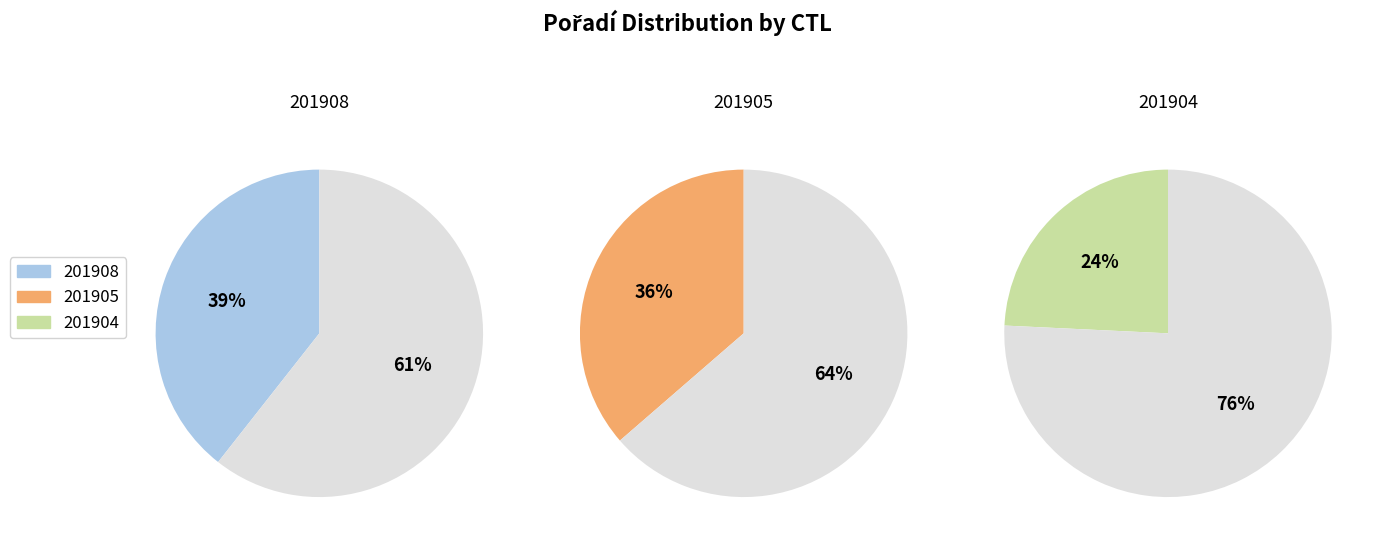

Approximately how many times larger is the value at 201908 compared to 201905?

1.1